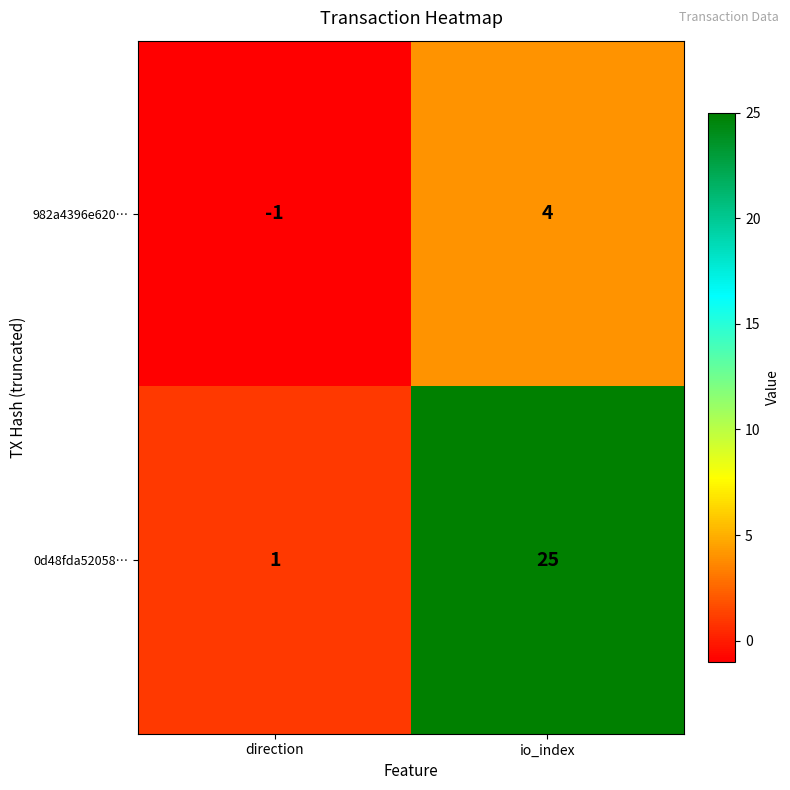

At which category does the chart reach its minimum across all series?

direction